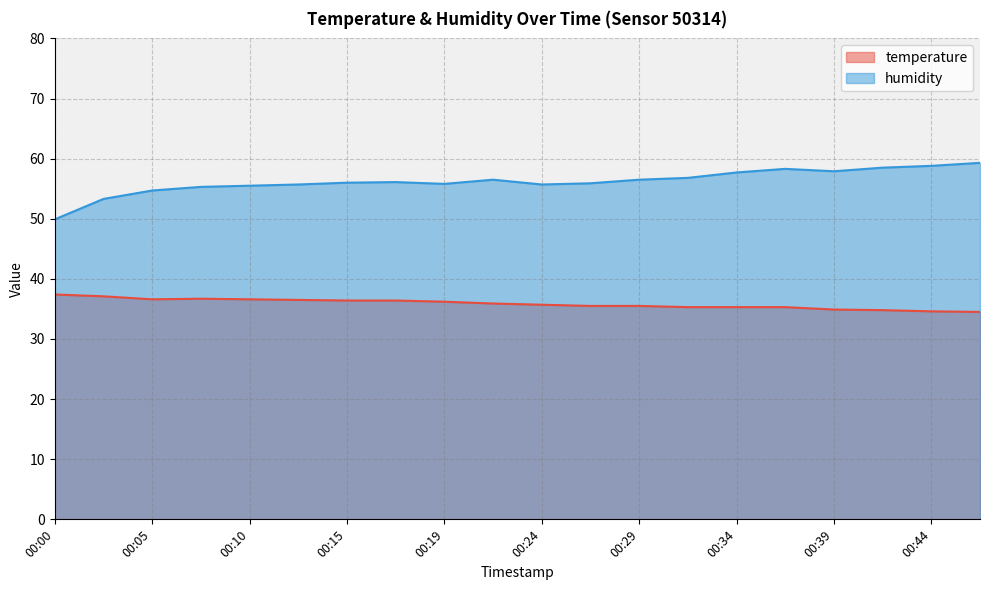

True or false: temperature and humidity intersect in this chart.

False